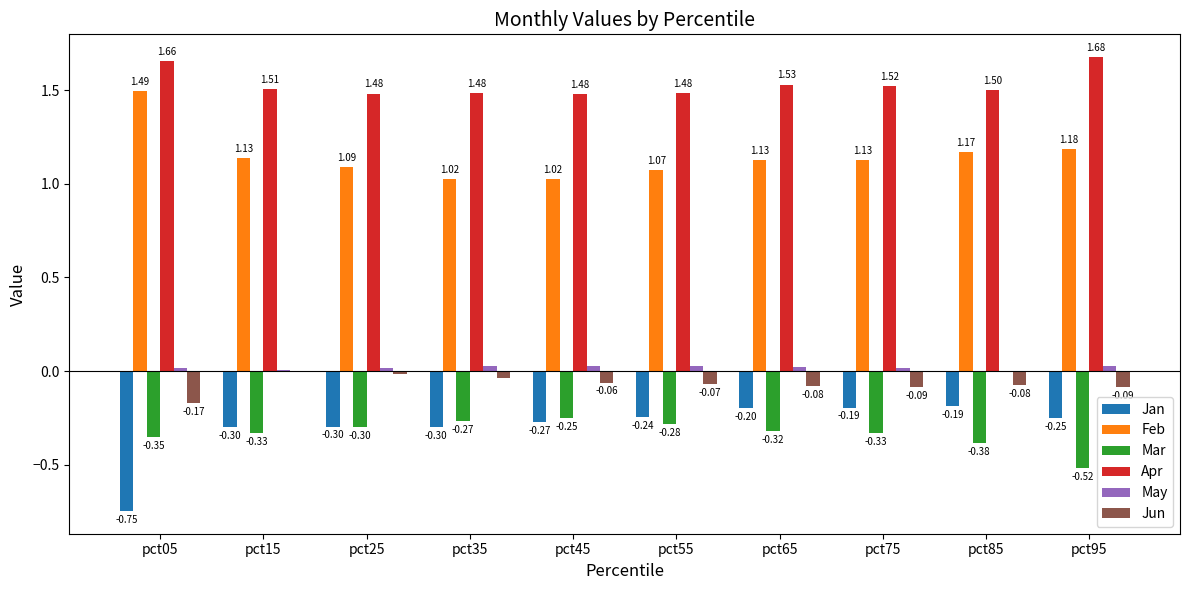

What is the total value across all series at pct95?

2.0